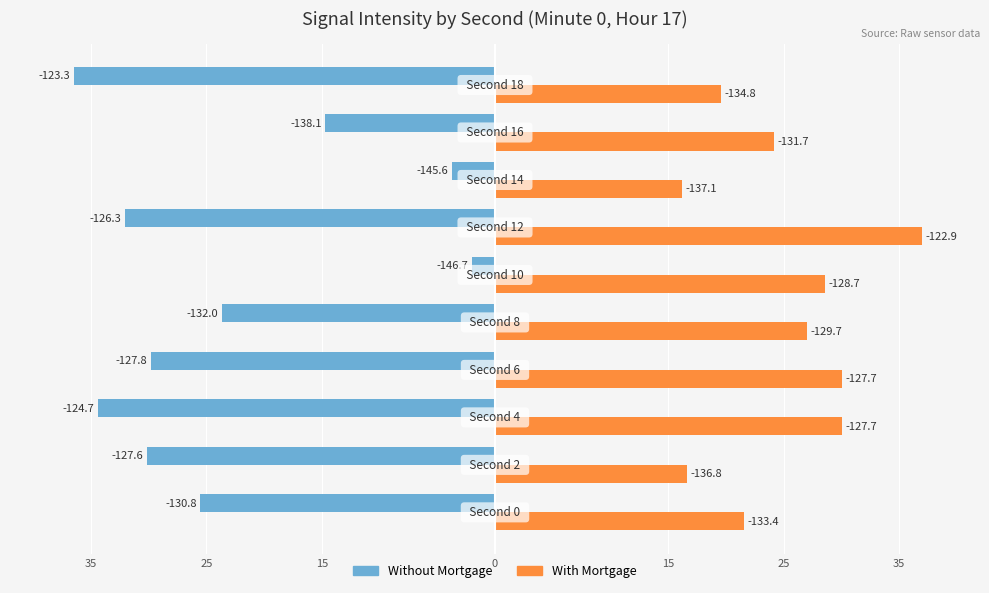

What are all the series names shown in the legend?

Without Mortgage, With Mortgage